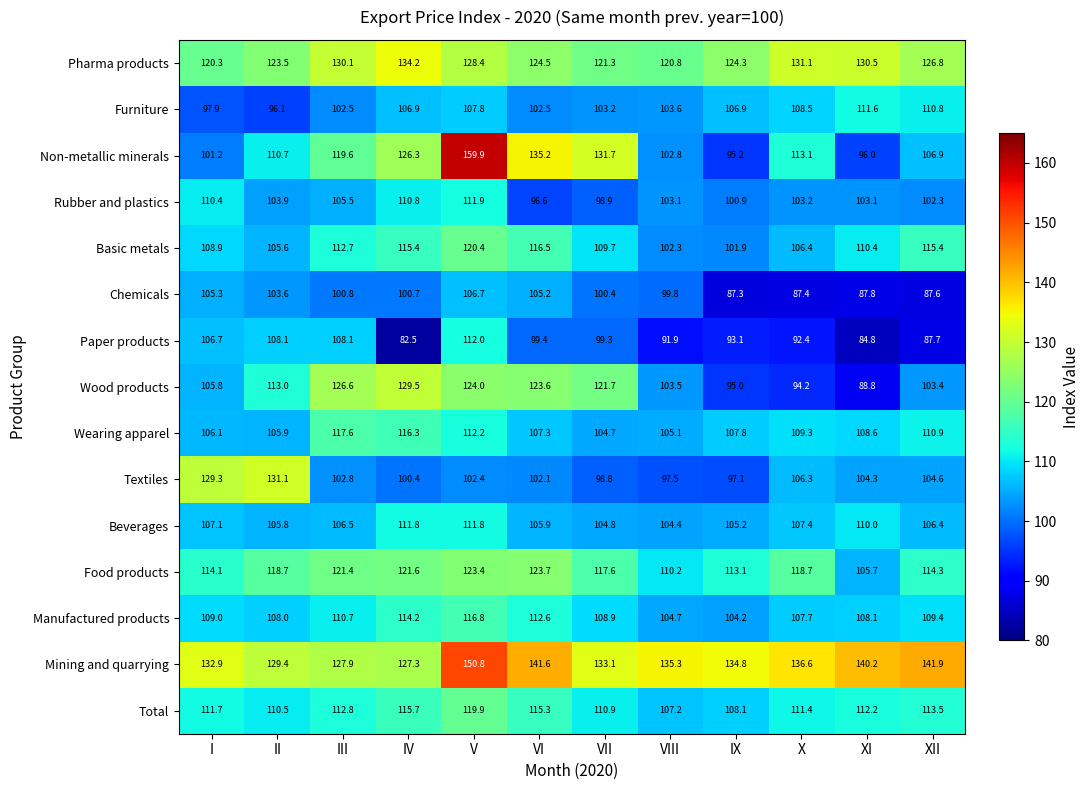

Which category has the lowest value in the Mining and quarrying series?

IV